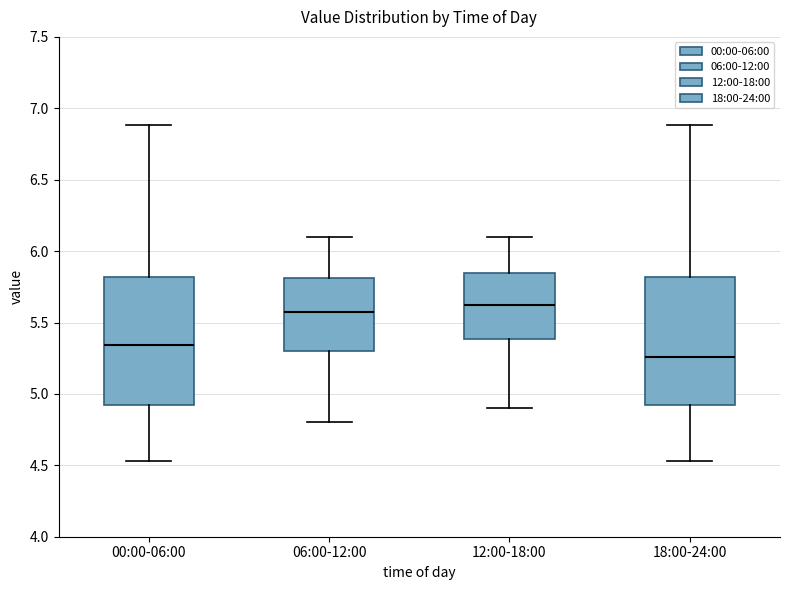

Which box's median line is the highest?

12:00-18:00